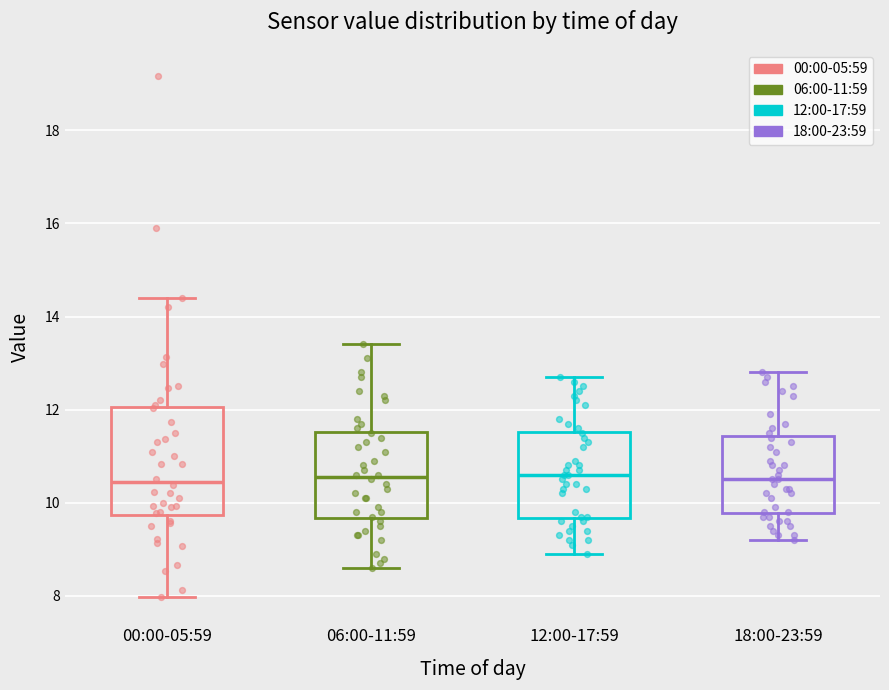

Reading left to right, transcribe this box plot: for each box, give where its median line is, the range the box spans, and where its two whiskers end, as read against the y-axis. The values are not printed on the chart, so give them approximately, as read against the axis.

00:00-05:59: median 10.4, box 9.8 to 12.0, whiskers 8.0 to 14.4
06:00-11:59: median 10.6, box 9.6 to 11.6, whiskers 8.6 to 13.4
12:00-17:59: median 10.6, box 9.6 to 11.6, whiskers 9.0 to 12.8
18:00-23:59: median 10.6, box 9.8 to 11.4, whiskers 9.2 to 12.8